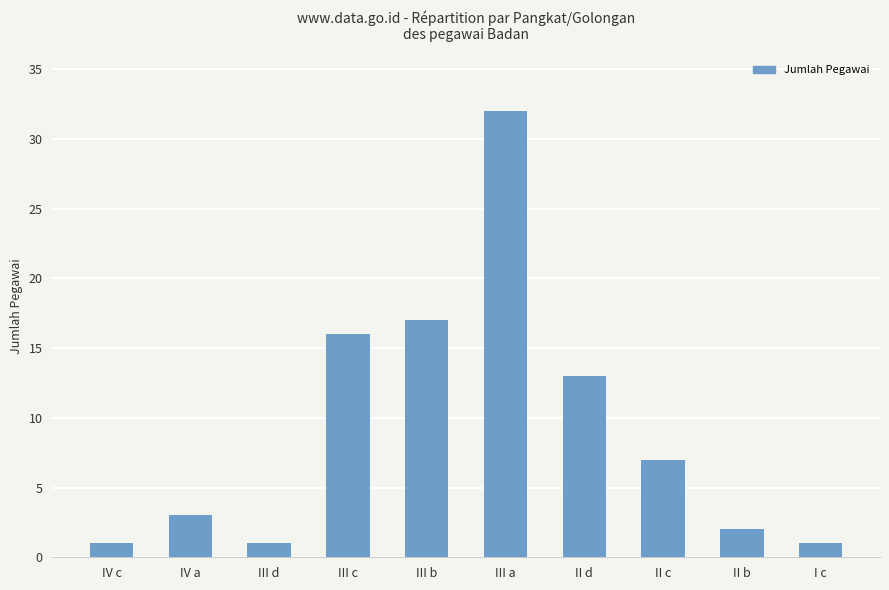

What is the minimum value shown in the chart?

1